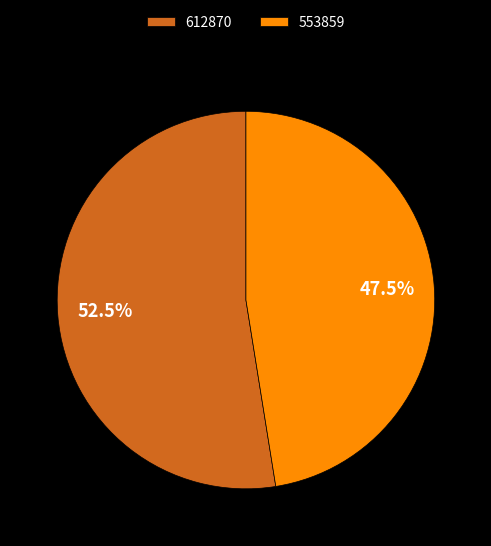

Between 612870 and 553859, which is larger?

612870